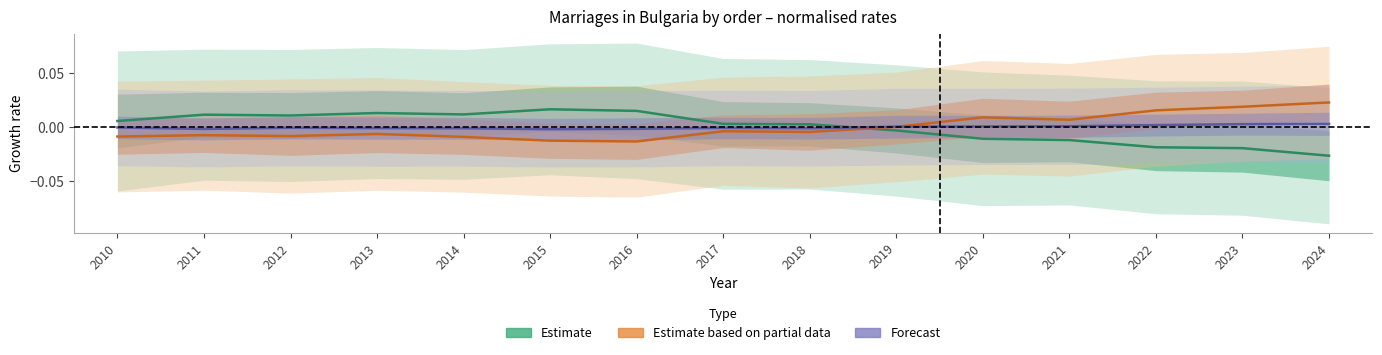

The value of Estimate at 2023 is -0.0. True or false?

False